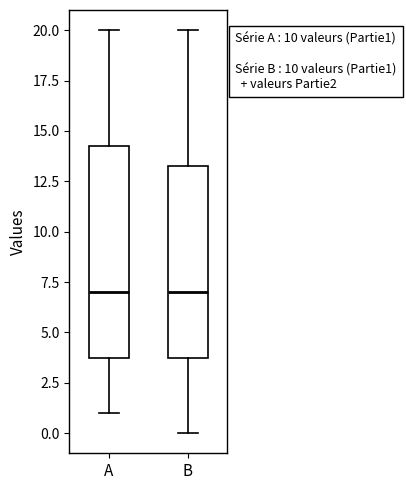

Reading left to right, read every box against the y-axis: the position of its median line, the range the box covers, and the ends of its whiskers. The values are not printed on the chart, so give them approximately, as read against the axis.

A: median 7.0, box 4.0 to 14.5, whiskers 1.0 to 20.0
B: median 7.0, box 4.0 to 13.5, whiskers 0.0 to 20.0